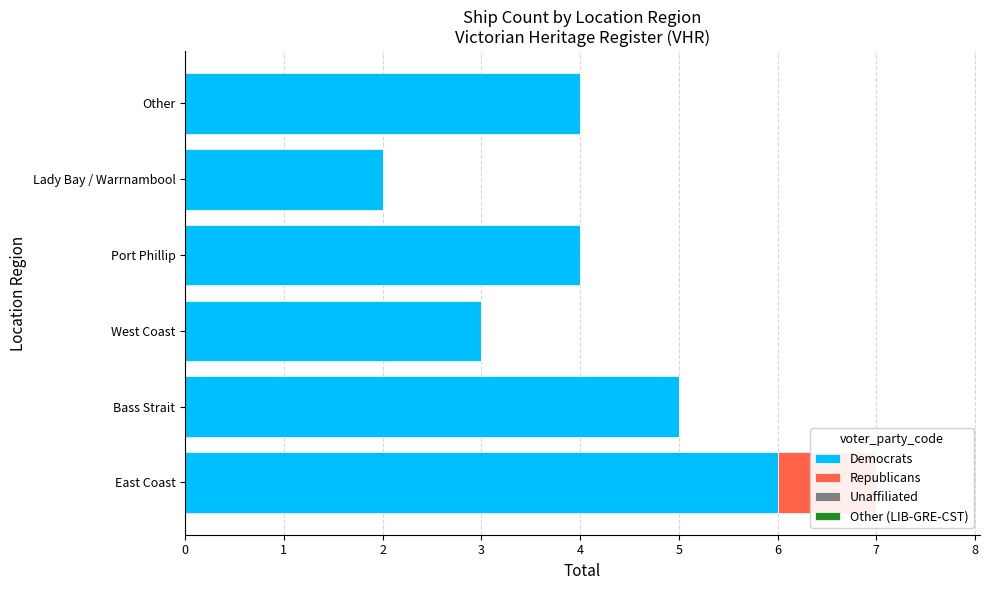

What is the greatest value displayed?

6.0